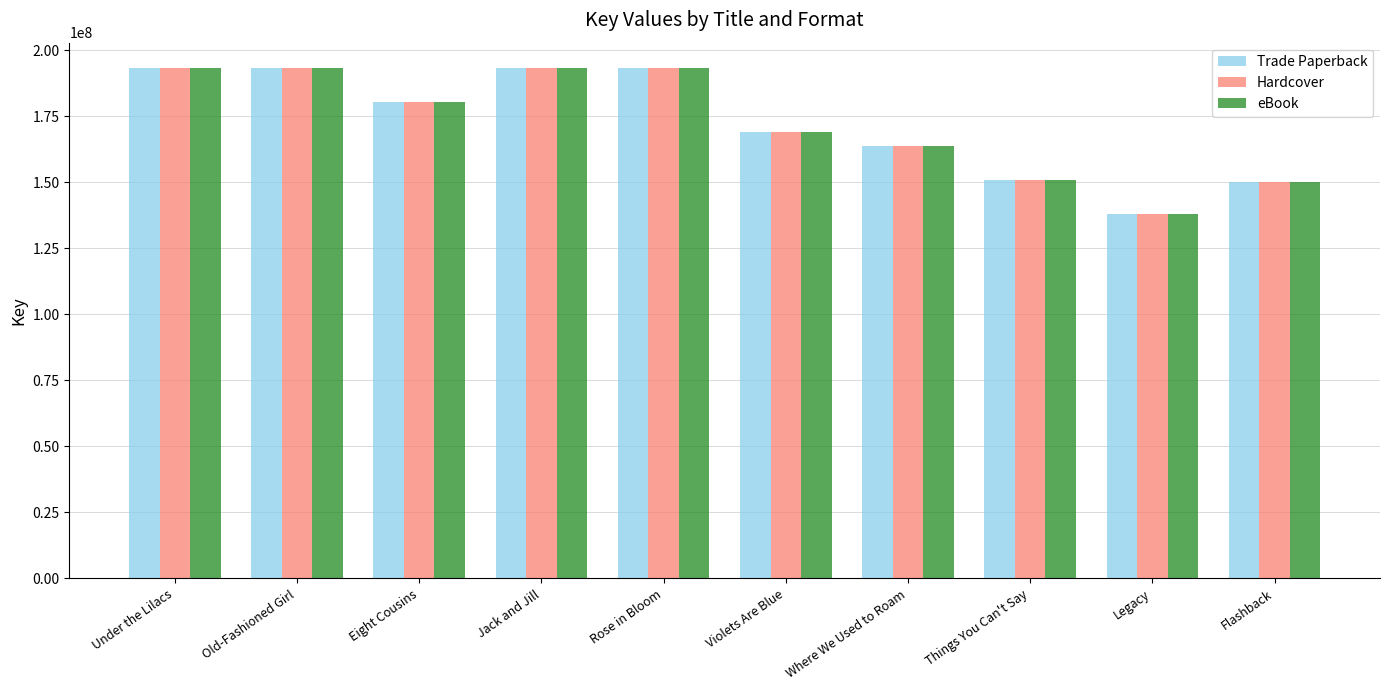

At how many categories does at least one series exceed 187472585?

4